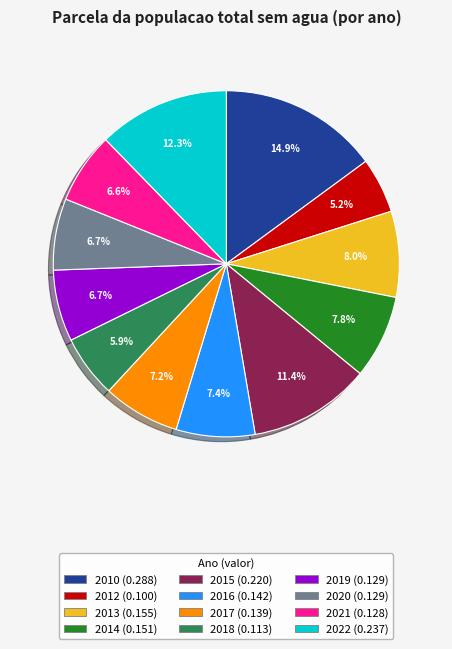

What percentage do 2022 and 2010 together represent?

27.2%